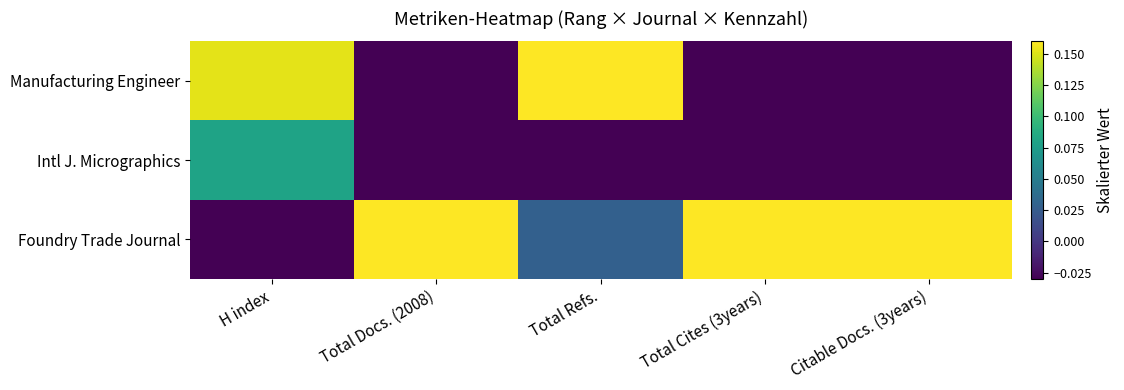

Which series has the widest spread of values?

Foundry Trade Journal